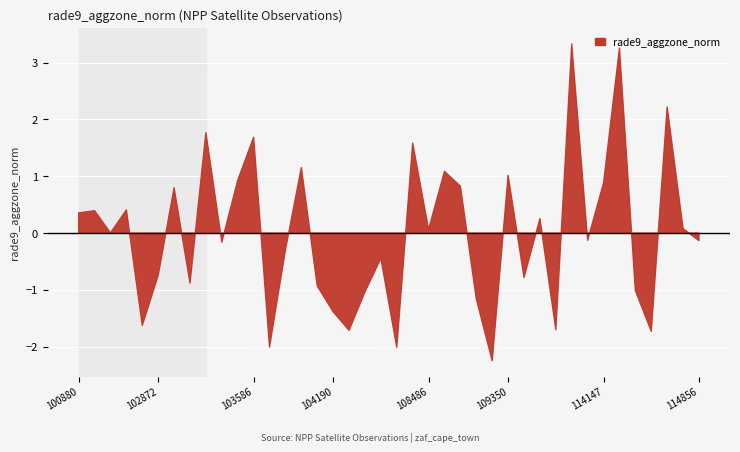

List the labels in order of value, smallest first.

109174, 107949, 103595, 114402, 104308, 109884, 102864, 104190, 108833, 107762, 114394, 104065, 102993, 109362, 102872, 107774, 103713, 103230, 114856, 113976, 102623, 108486, 114743, 109710, 100880, 101006, 102744, 102984, 108662, 114147, 103349, 109350, 108650, 103949, 108474, 103586, 103112, 114515, 114278, 110059